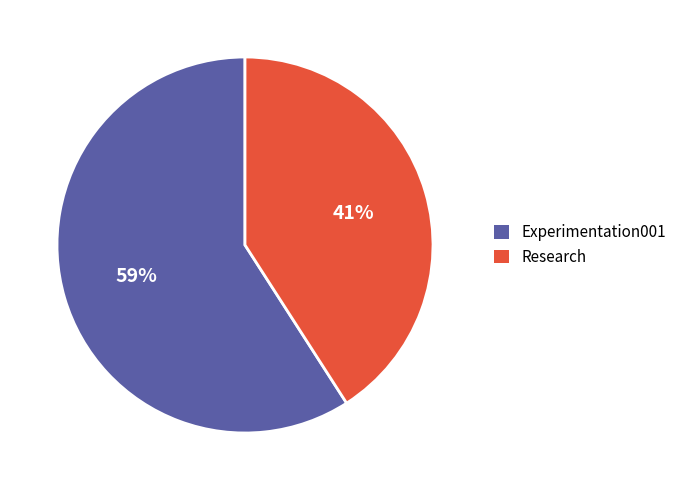

What percentage is the Experimentation001 slice, to the nearest percent?

59%